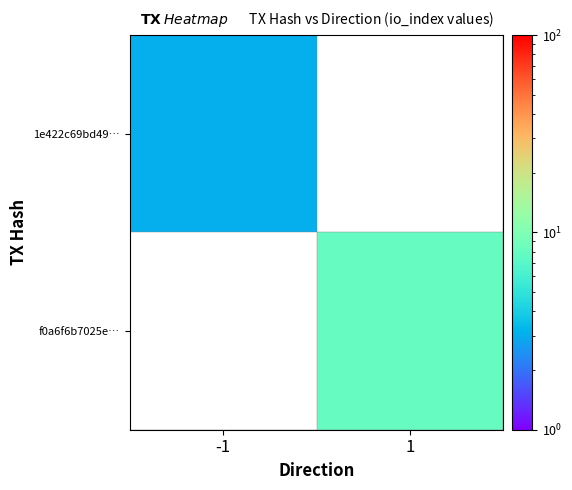

What is the smallest value displayed?

3.0